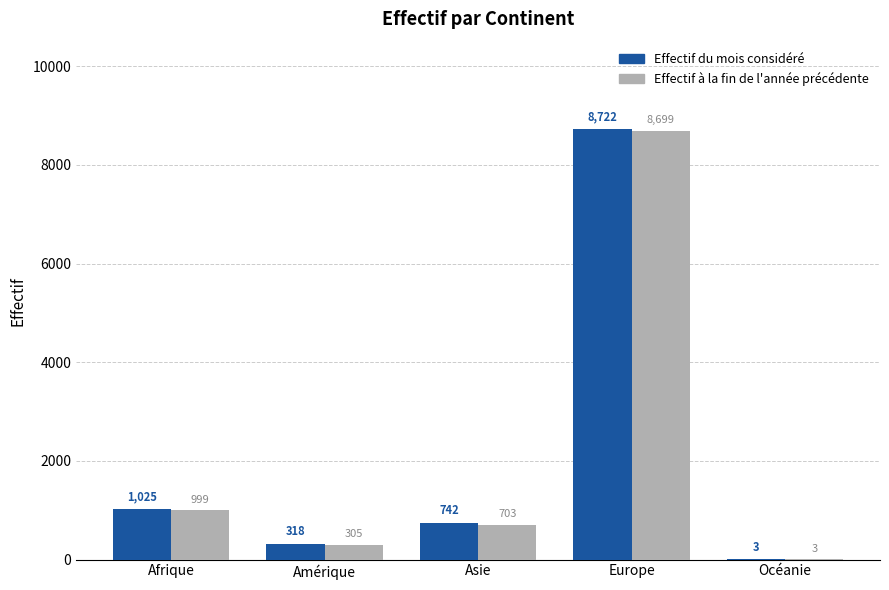

Reading right to left, transcribe all the data shown in this chart.

Effectif du mois considéré: 3	8722	742	318	1025
Effectif à la fin de l'année précédente: 3	8699	703	305	999